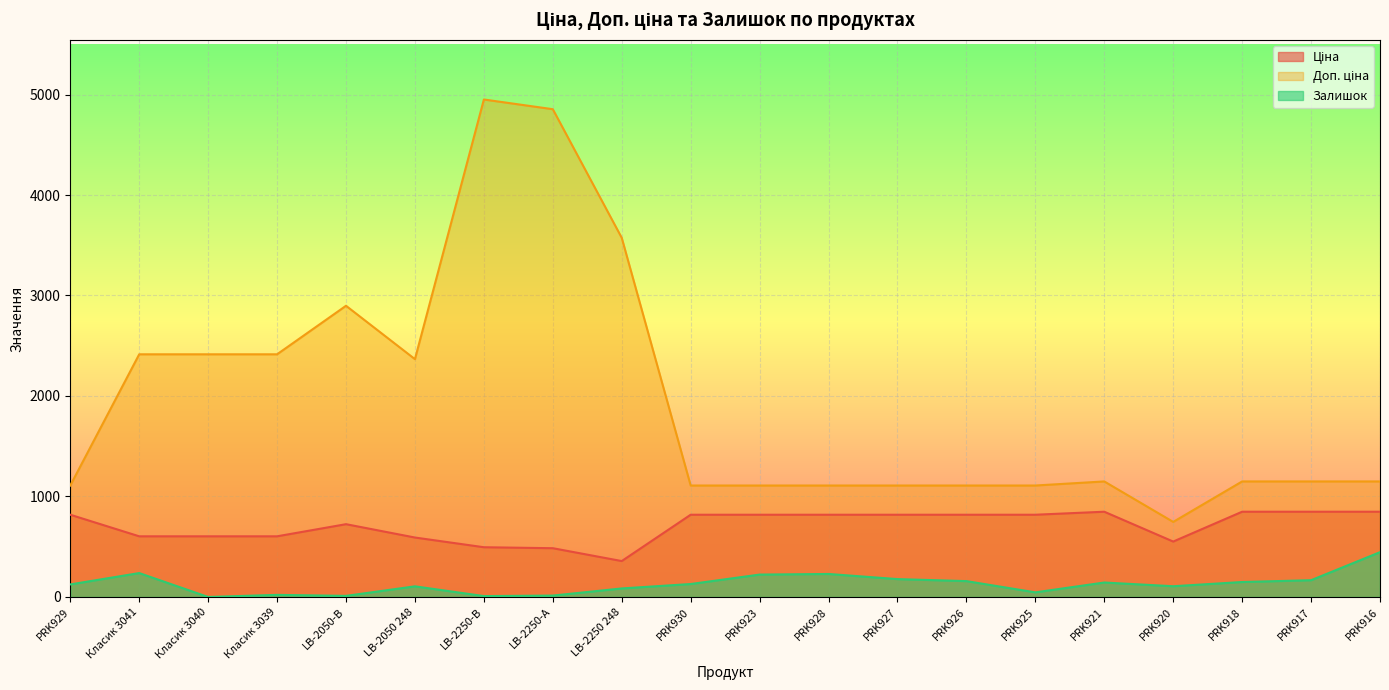

What is the difference between the highest and lowest values at PRK917?

982.7